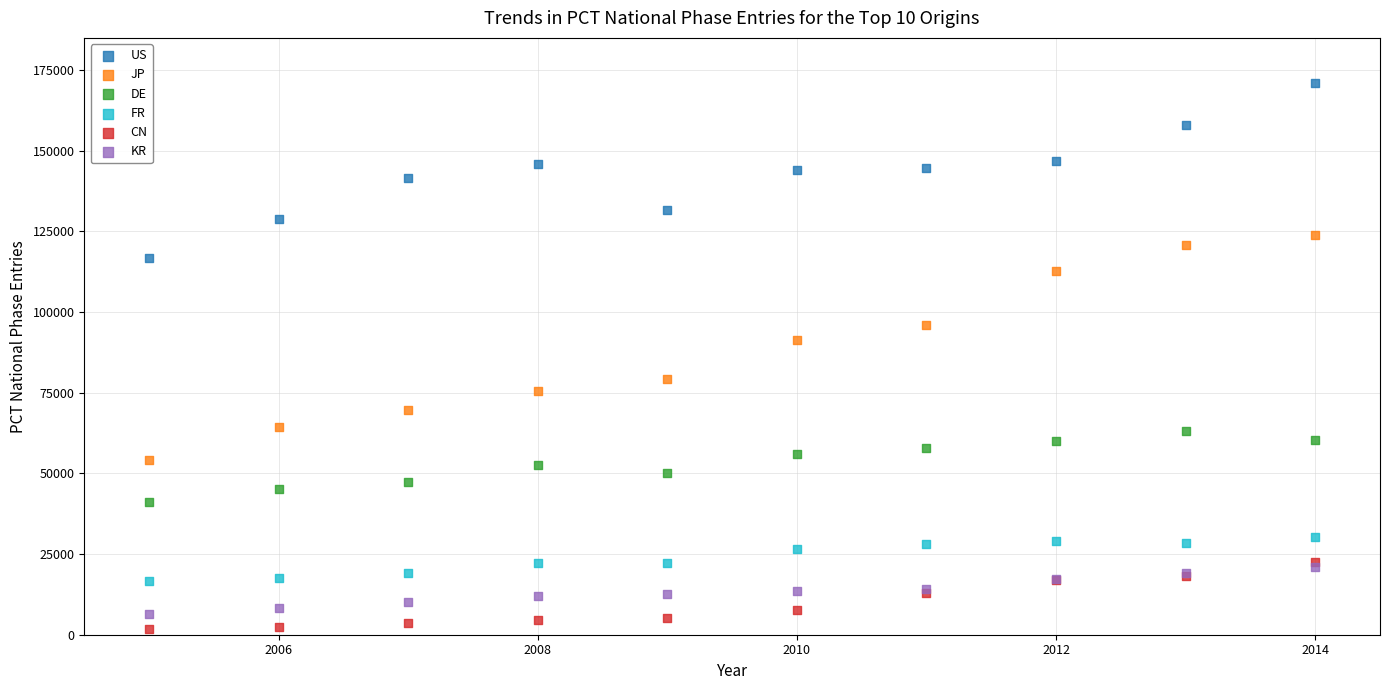

Across all series, what Y value is closest to 86417?

91240